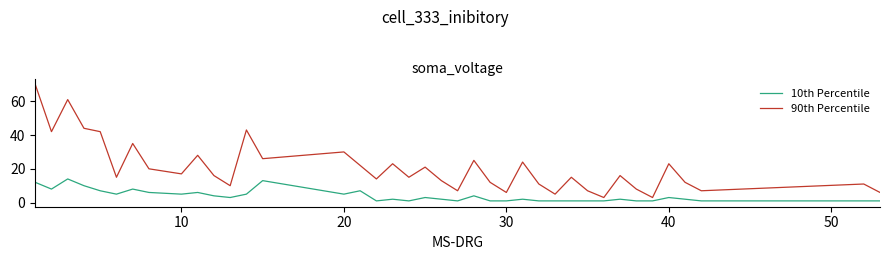

Which series has the largest total across all categories?

90th Percentile